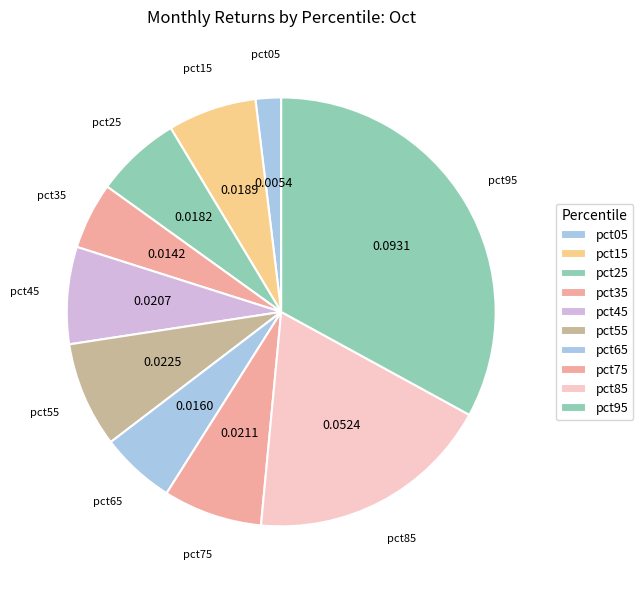

How many segments does this pie chart have?

10